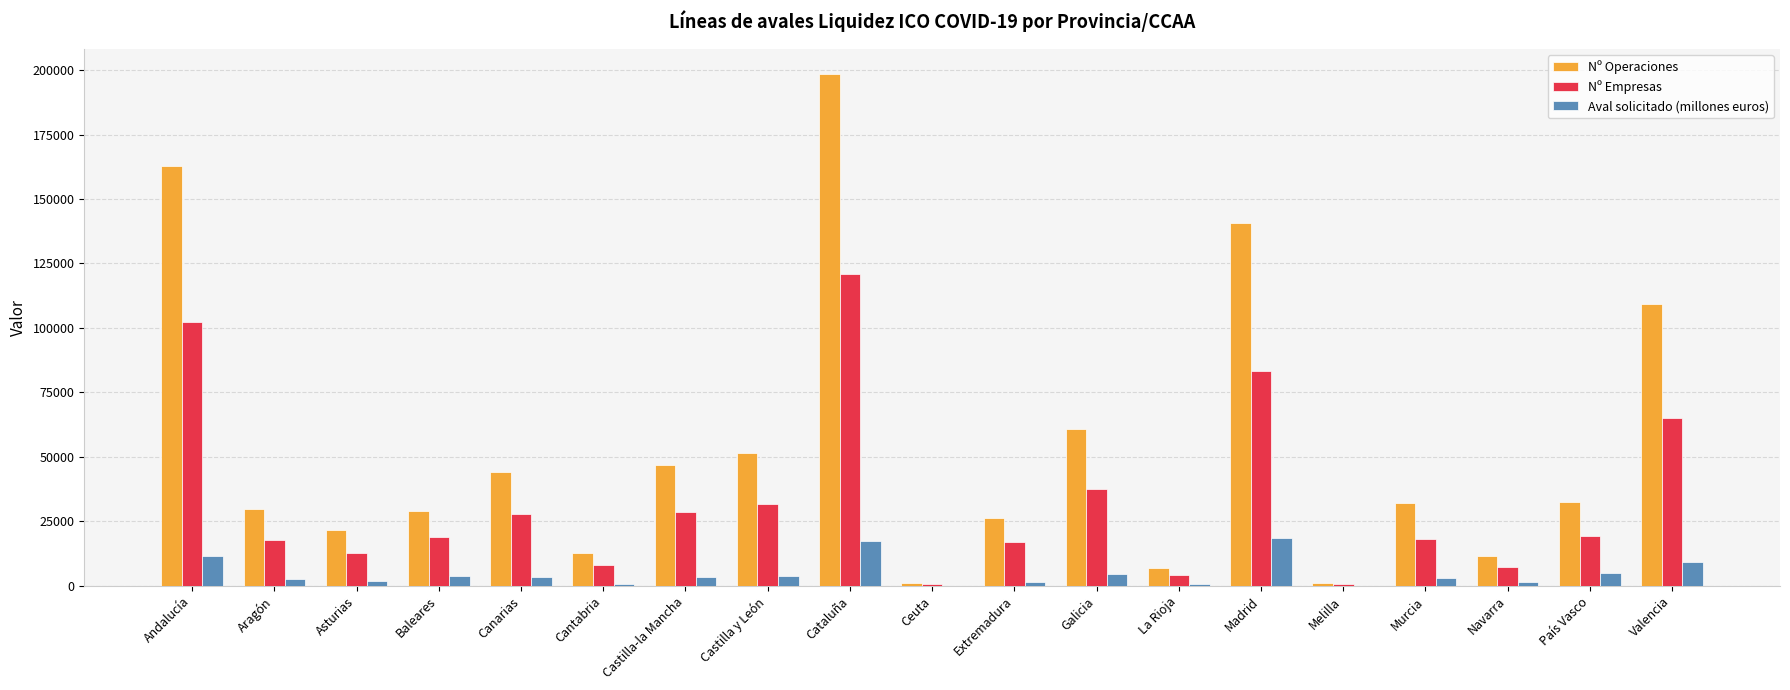

Which series has the largest total across all categories?

Nº Operaciones